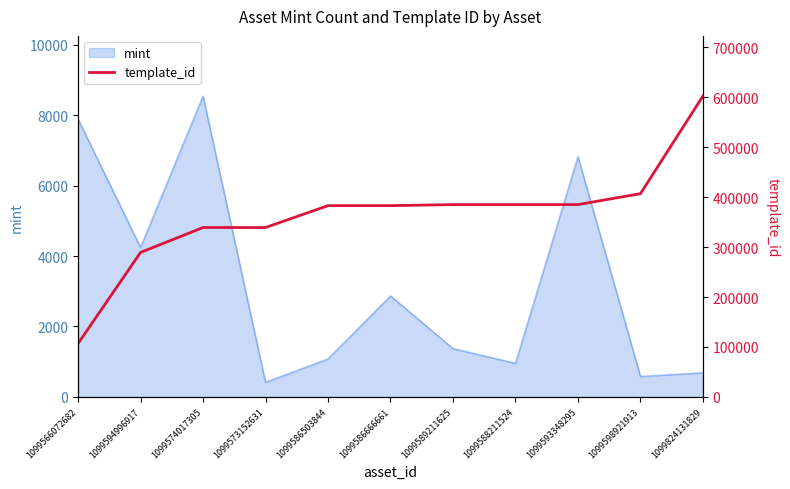

Reading left to right, what are all the values shown in this chart?

106640	289324	339228	339234	383071	383071	385158	385161	385161	407032	602592